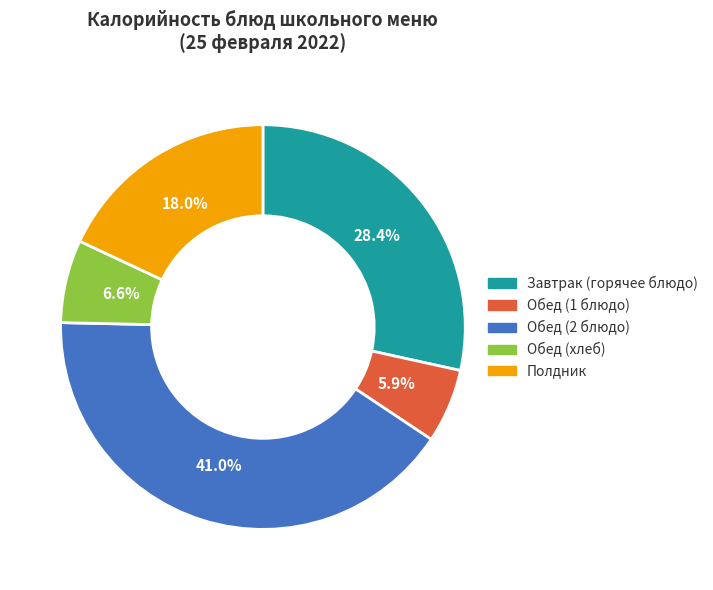

Does any single category account for the majority?

No